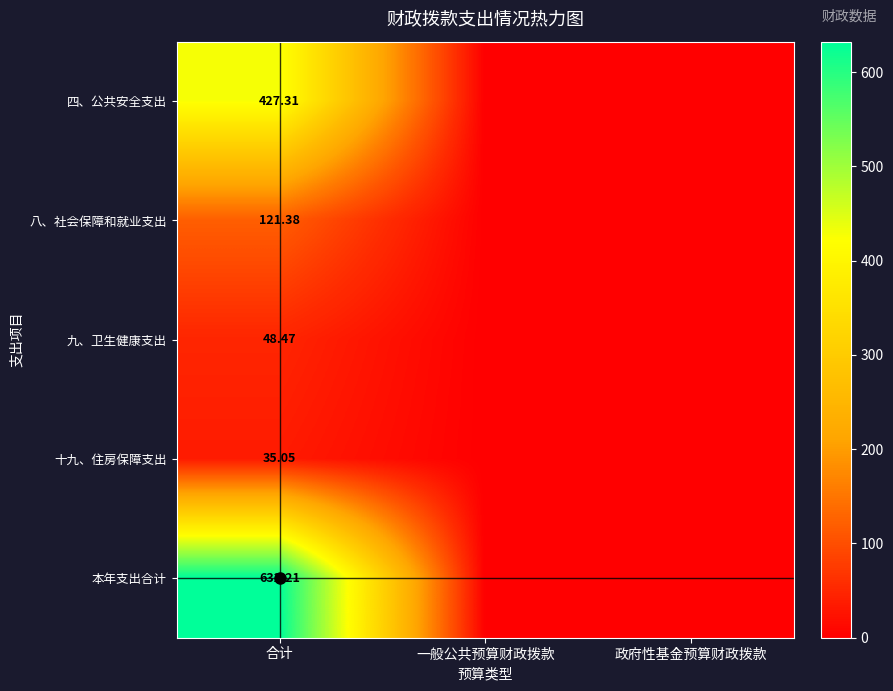

What is the sum of all 九、卫生健康支出 values?

48.5